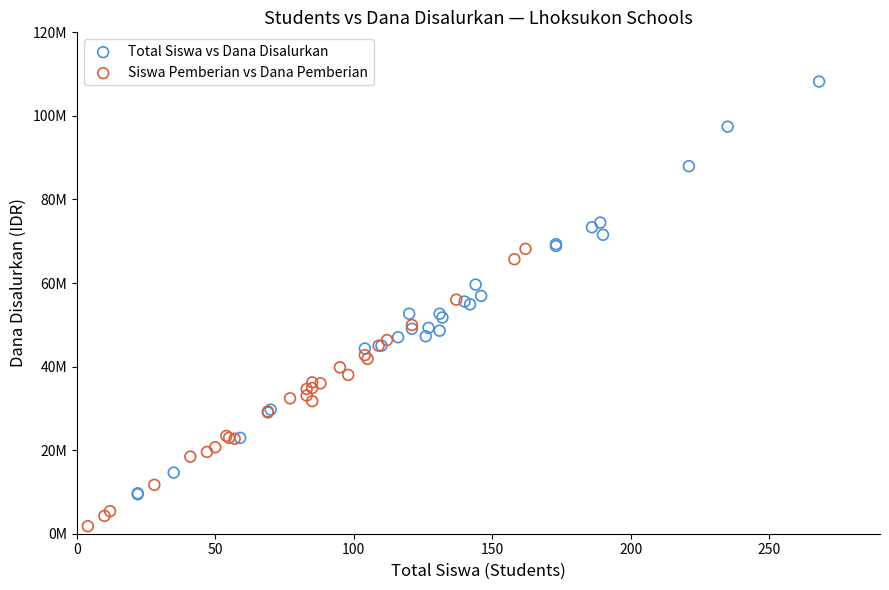

Which series contains the highest Y value?

Total Siswa vs Dana Disalurkan